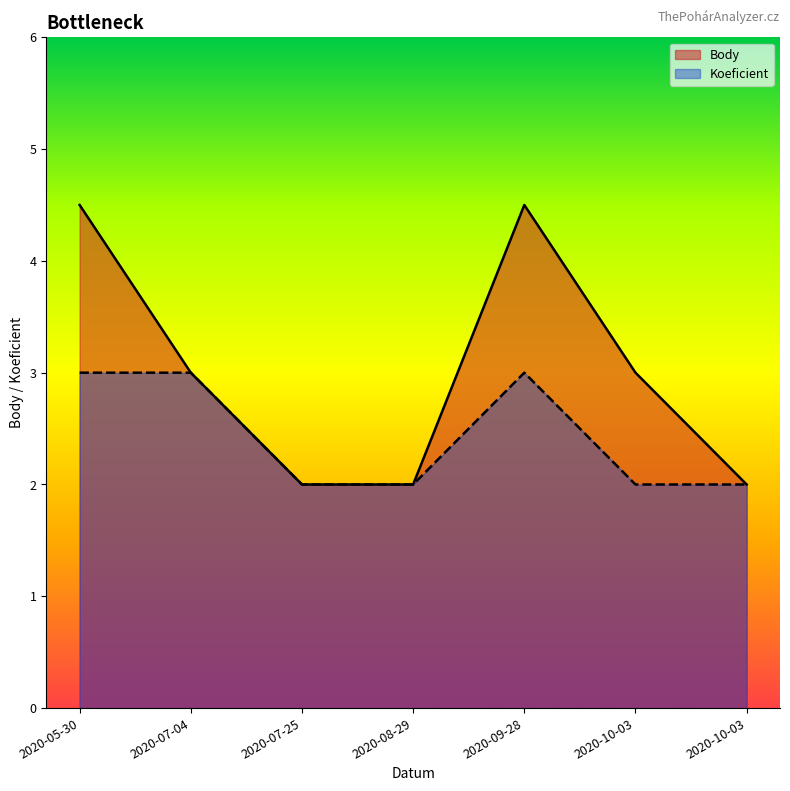

True or false: Koeficient and Body intersect in this chart.

False